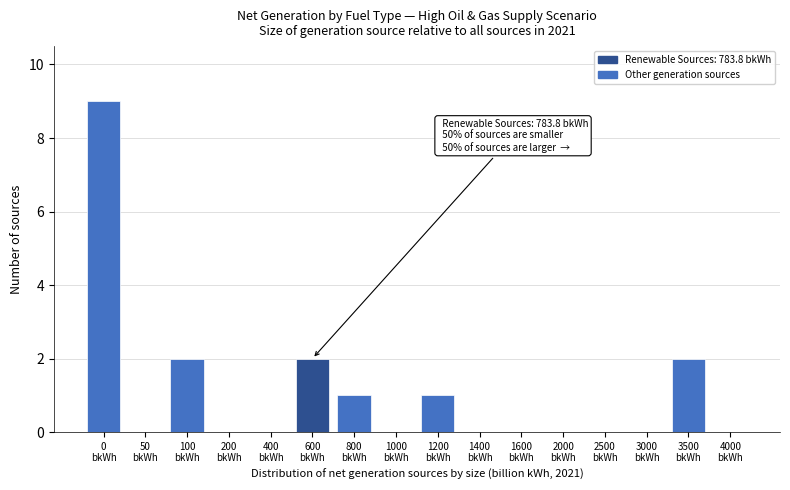

What is the sum of all values?

17